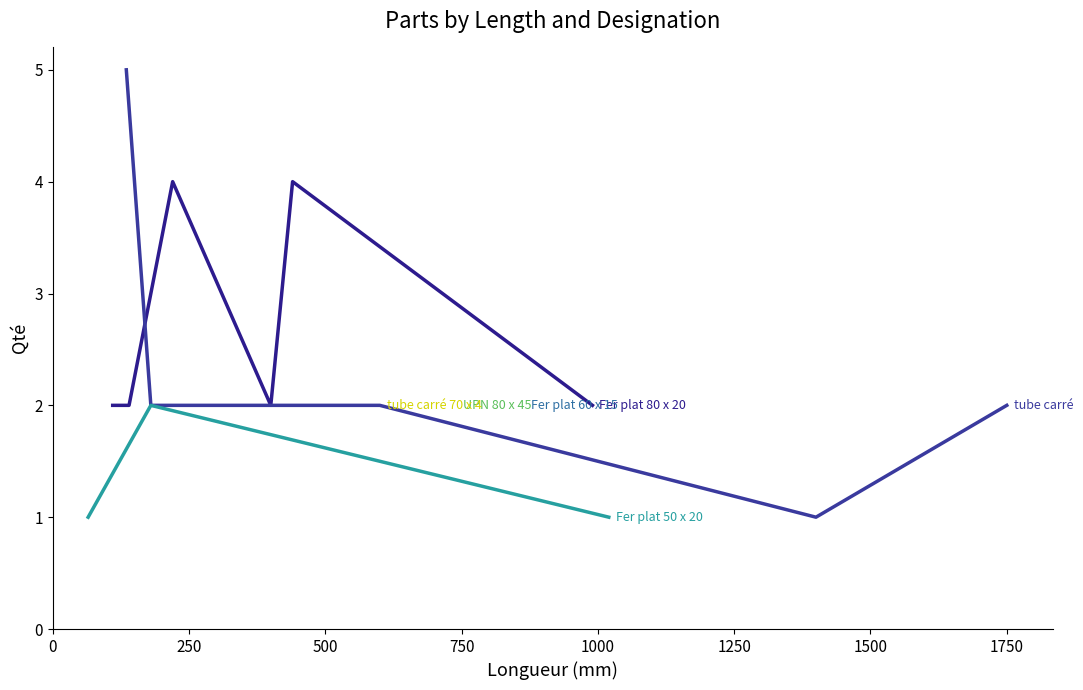

Reading right to left, transcribe all the data shown in this chart.

Fer plat 80 x 20: 1750=0	1400=0	1020=0	990=2	865=0	740=0	600=0	440=4	400=2	220=4	180=0	150=0	140=2	135=0	110=2	80=0	65=0	40=0
tube carré: 1750=2	1400=1	1020=0	990=0	865=0	740=0	600=2	440=0	400=0	220=0	180=2	150=0	140=0	135=5	110=0	80=0	65=0	40=0
Fer plat 60 x 15: 1750=0	1400=0	1020=0	990=0	865=2	740=0	600=0	440=0	400=0	220=0	180=0	150=0	140=0	135=0	110=0	80=0	65=0	40=0
Fer plat 50 x 20: 1750=0	1400=0	1020=1	990=0	865=0	740=0	600=0	440=0	400=0	220=0	180=2	150=0	140=0	135=0	110=0	80=0	65=1	40=0
UPN 80 x 45: 1750=0	1400=0	1020=0	990=0	865=0	740=2	600=0	440=0	400=0	220=0	180=0	150=0	140=0	135=0	110=0	80=0	65=0	40=0
tube carré 70 x 4: 1750=0	1400=0	1020=0	990=0	865=0	740=0	600=2	440=0	400=0	220=0	180=0	150=0	140=0	135=0	110=0	80=0	65=0	40=0